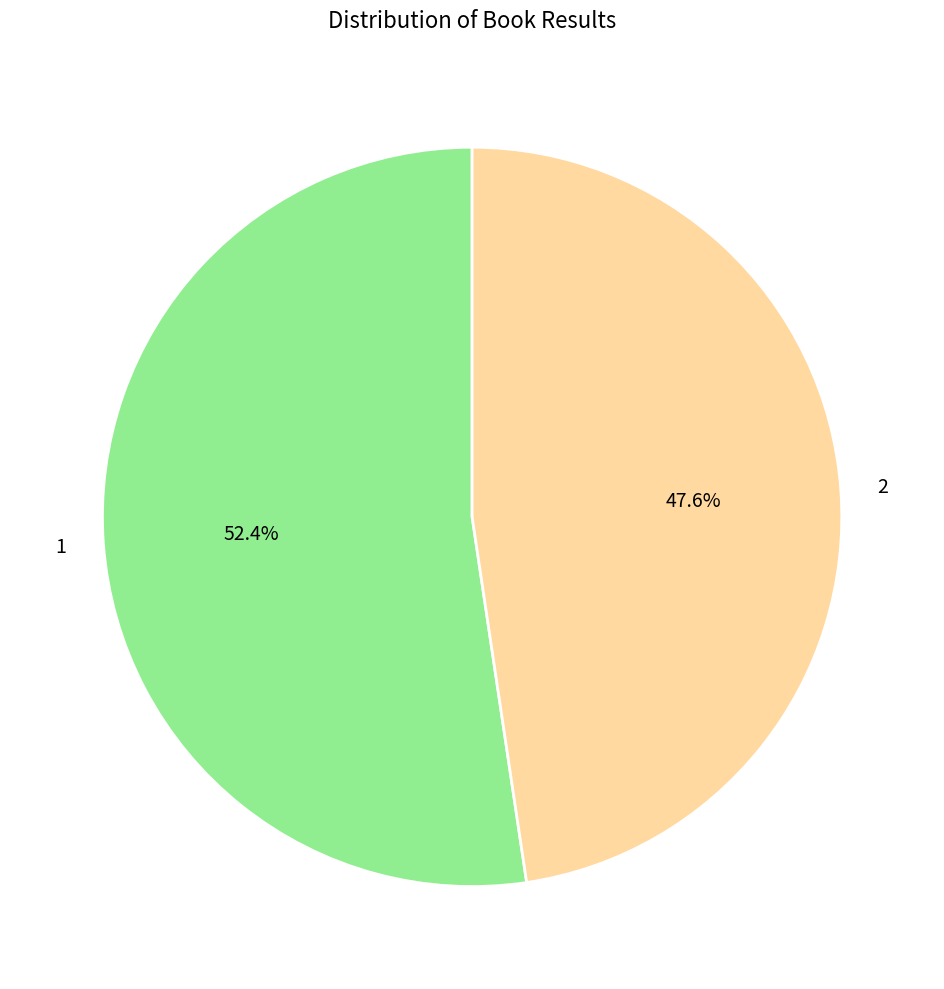

Is there any slice that represents more than half of the pie?

Yes